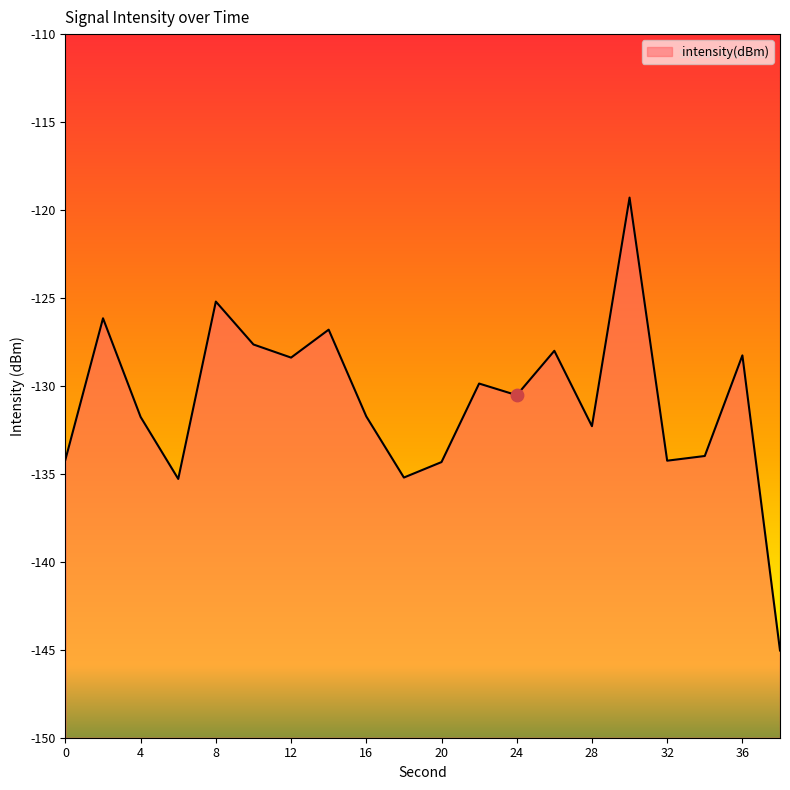

What is the change in value from 14 to 36?

-1.5